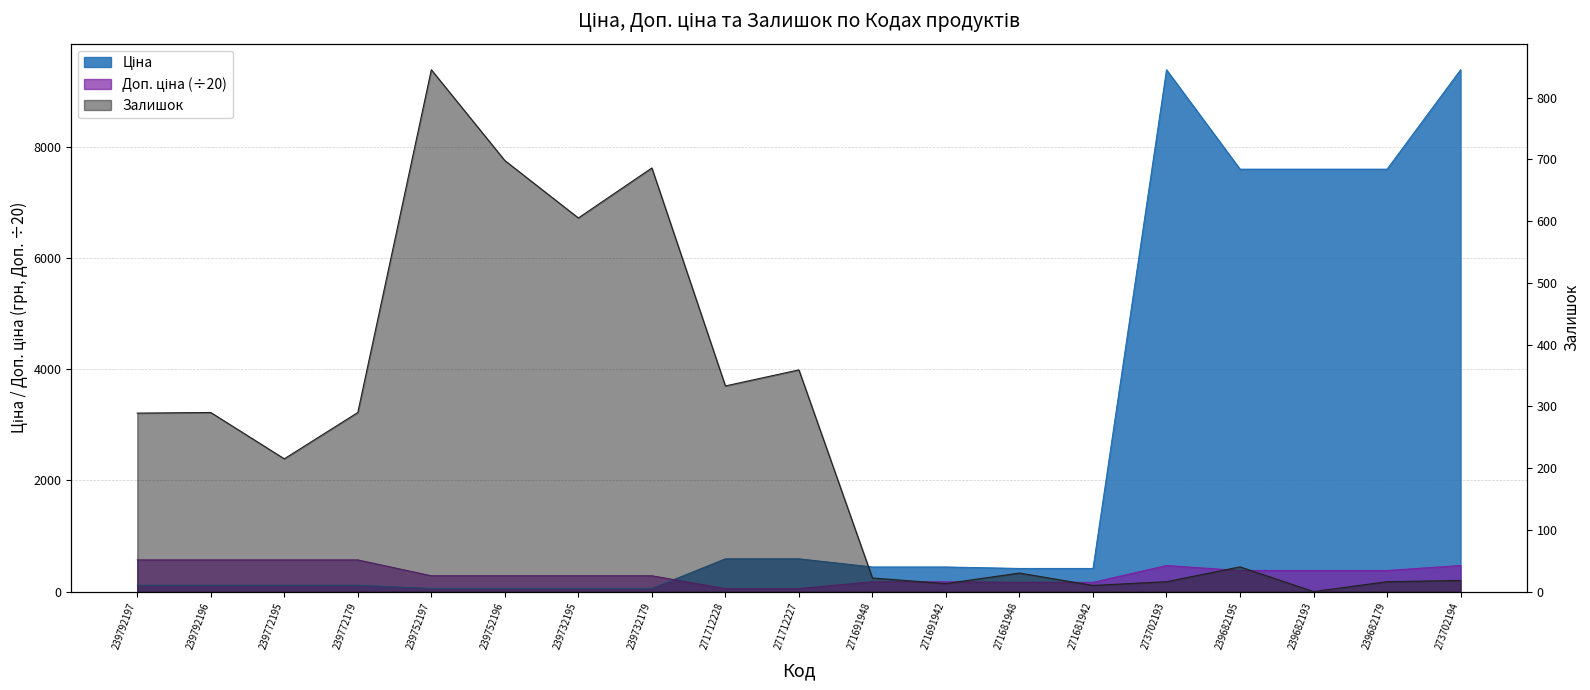

Which series ends up on top after the final intersection of Ціна and Залишок?

Ціна